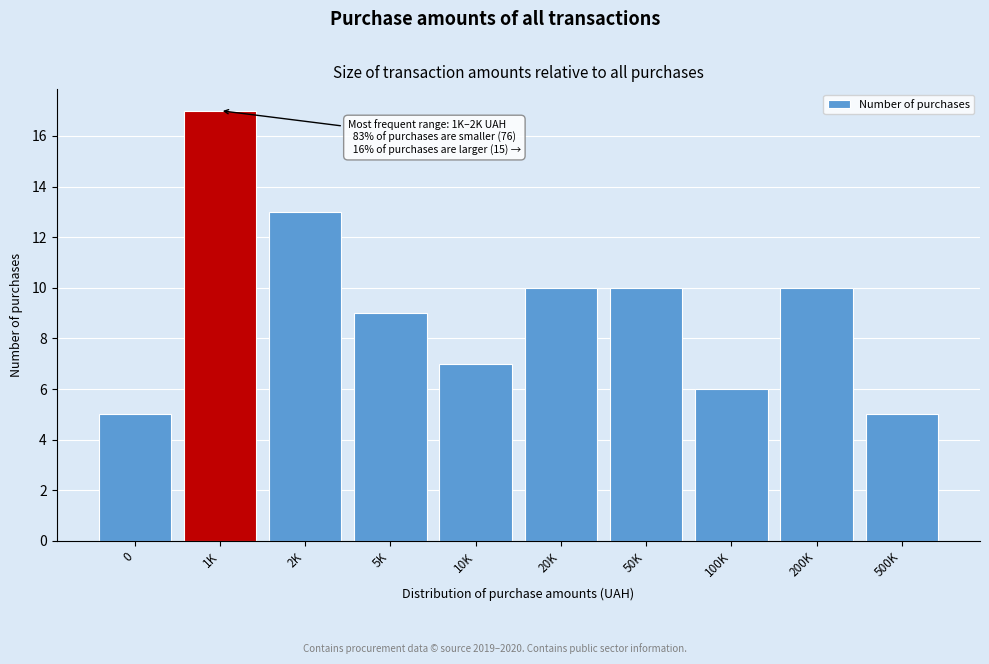

Reading left to right, what are all the values shown in this chart?

5	17	13	9	7	10	10	6	10	5